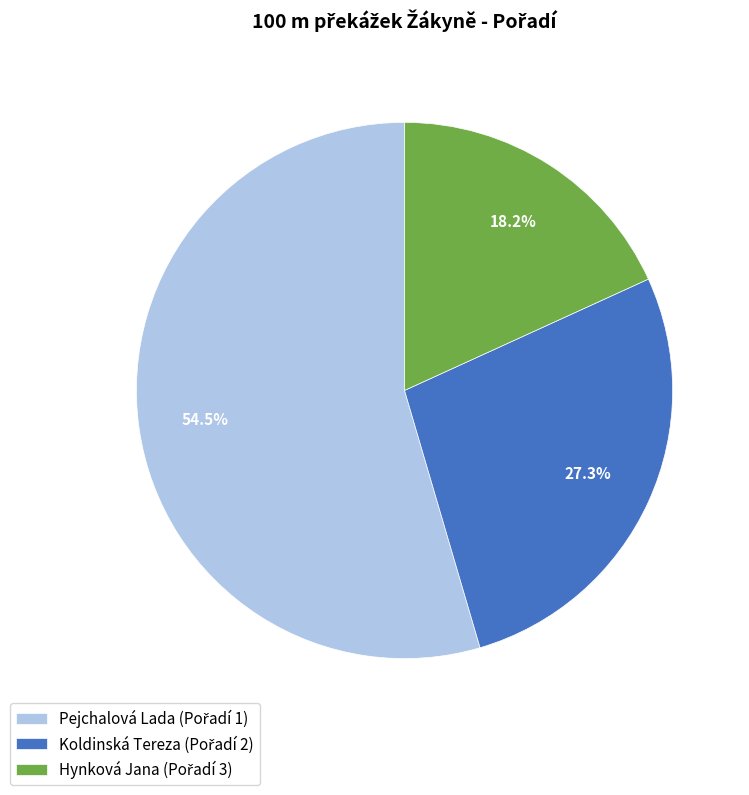

Does Koldinská Tereza represent more than half of the total?

No